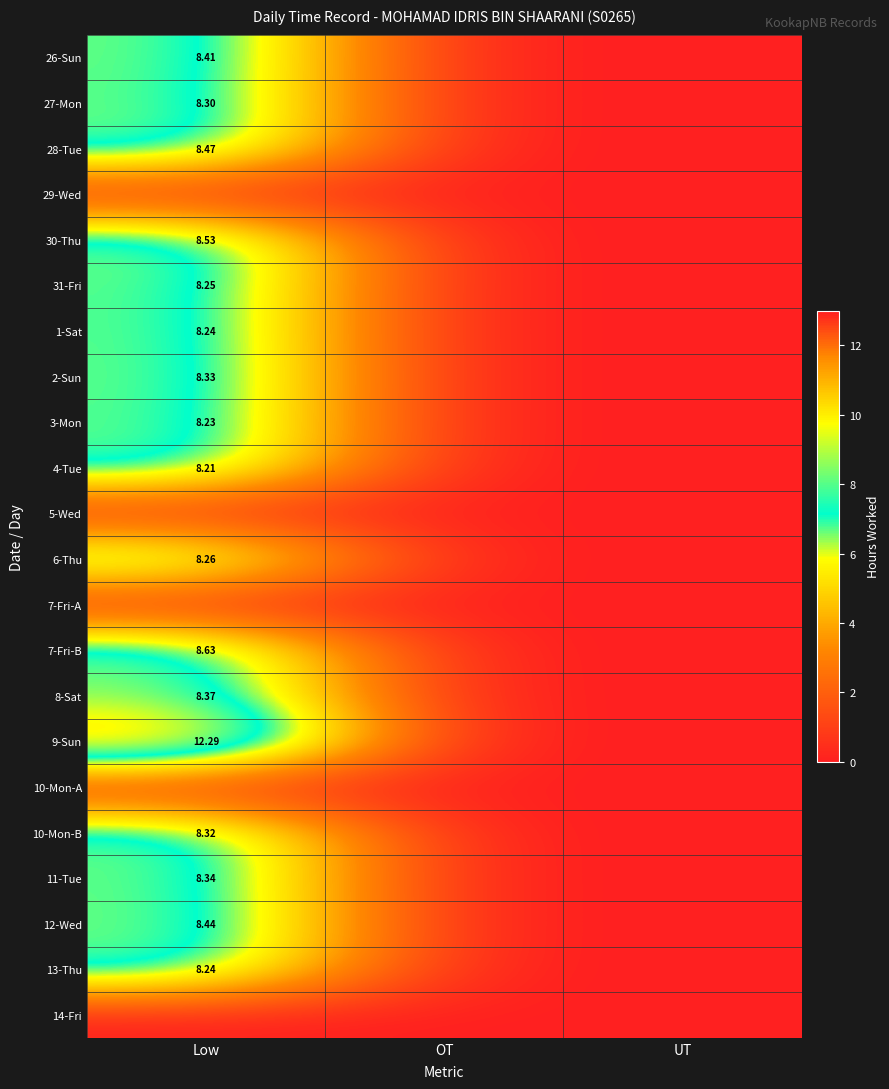

Which series has the largest total across all categories?

9-Sun